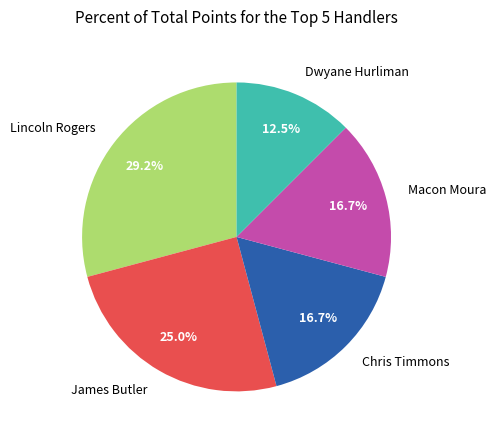

What is the largest slice in the pie chart?

Lincoln Rogers